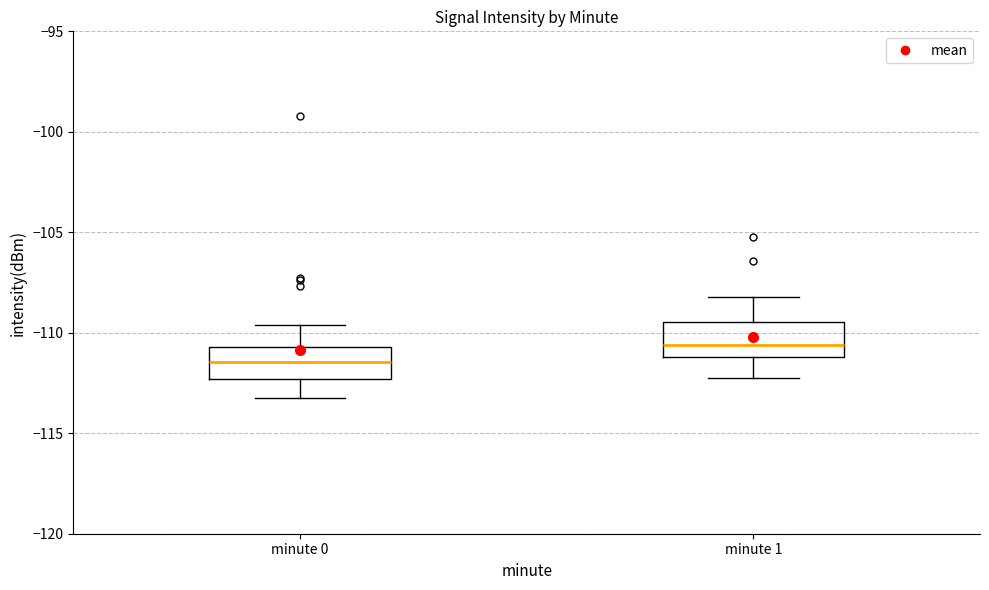

Reading left to right, transcribe this box plot: for each box, give where its median line is, the range the box spans, and where its two whiskers end, as read against the y-axis. The values are not printed on the chart, so give them approximately, as read against the axis.

minute 0: median -111.5, box -112.5 to -110.5, whiskers -113.5 to -109.5
minute 1: median -110.5, box -111.0 to -109.5, whiskers -112.0 to -108.0